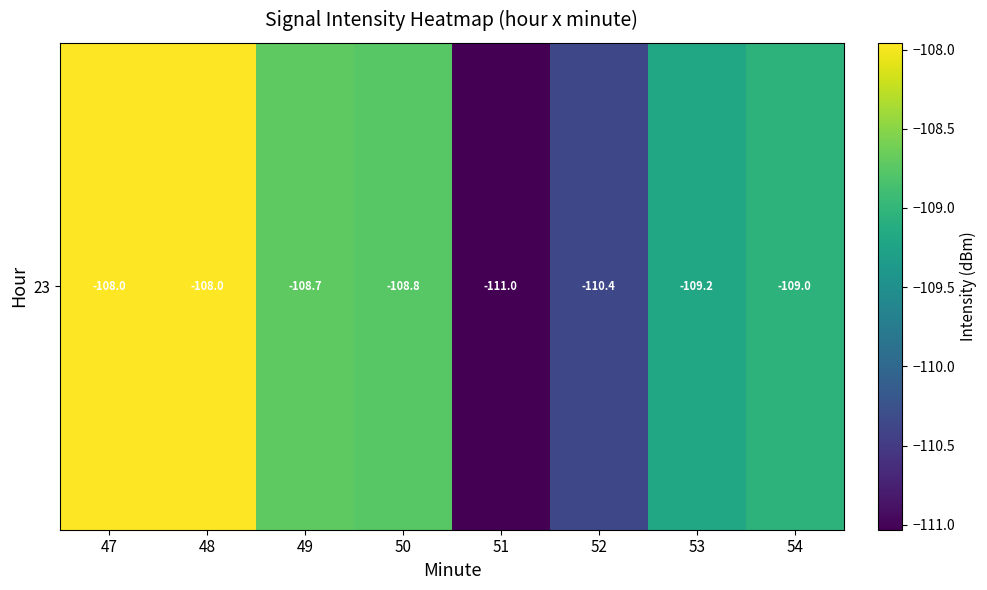

What is the sum of the values at 51 and 54?

-220.1